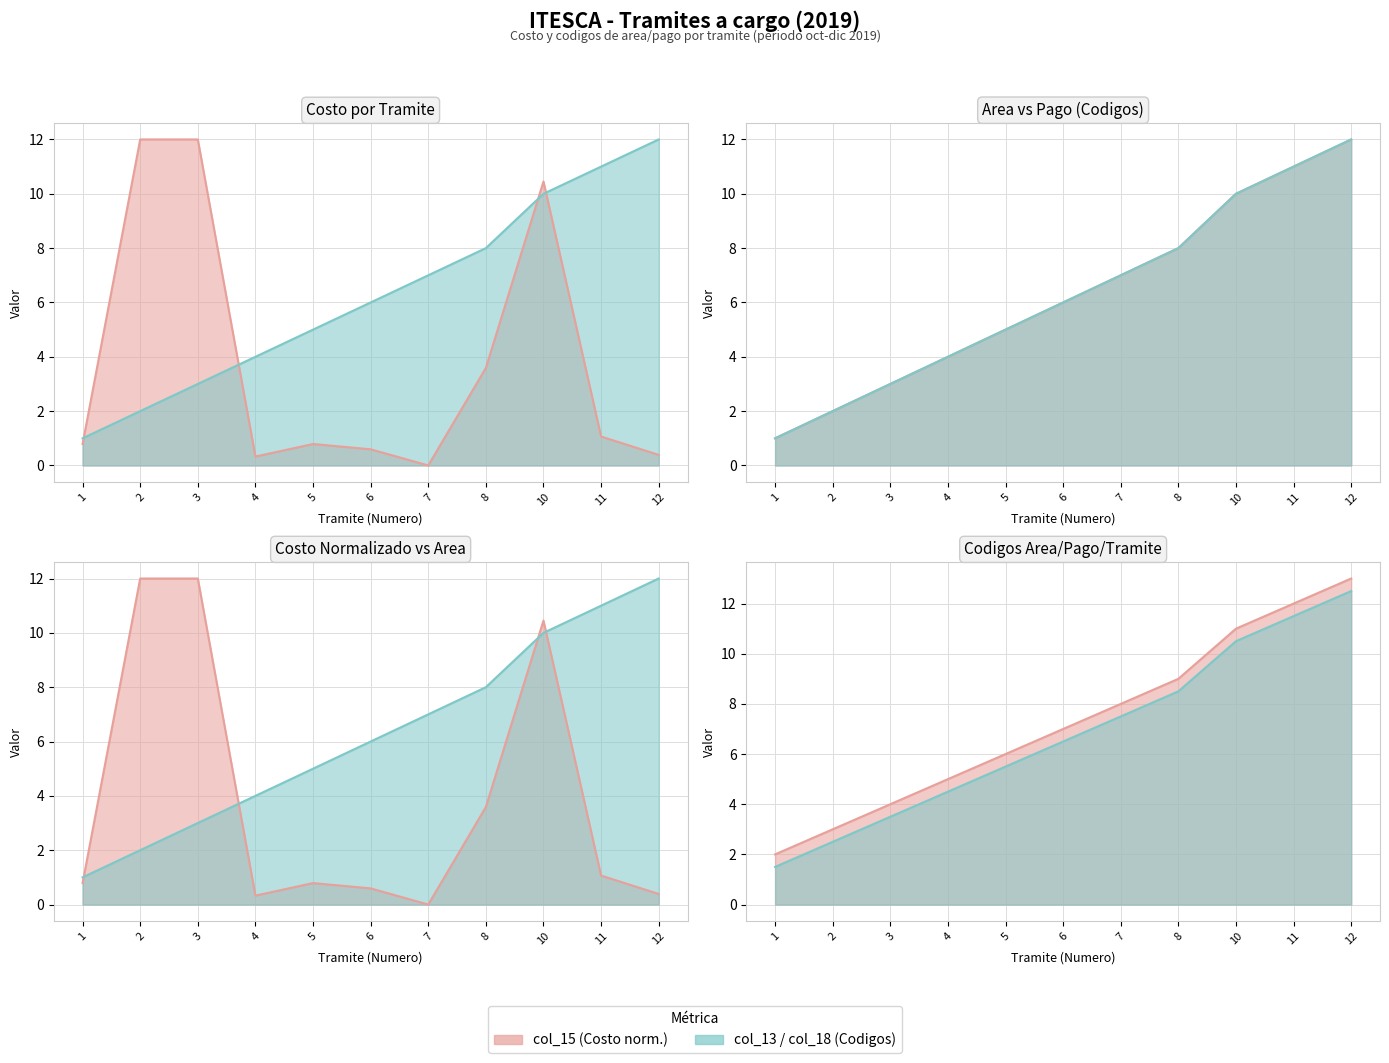

Count the number of categories in the chart.

11